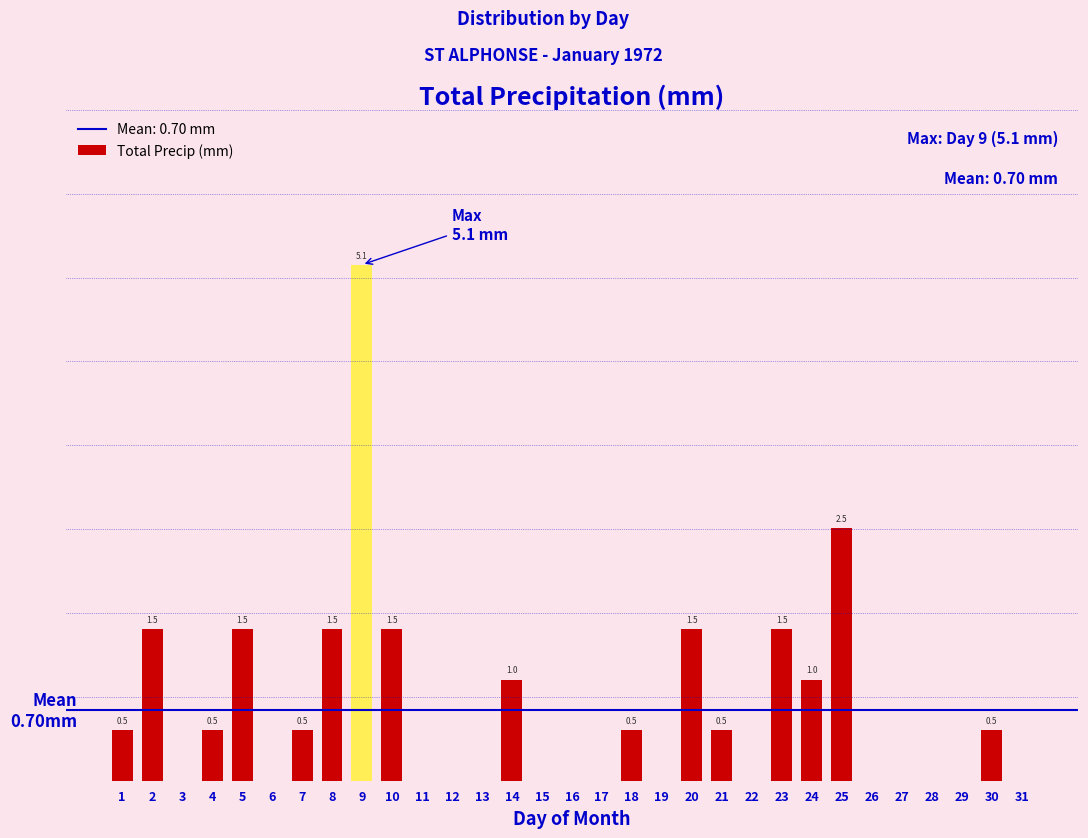

Are the bars horizontal?

No